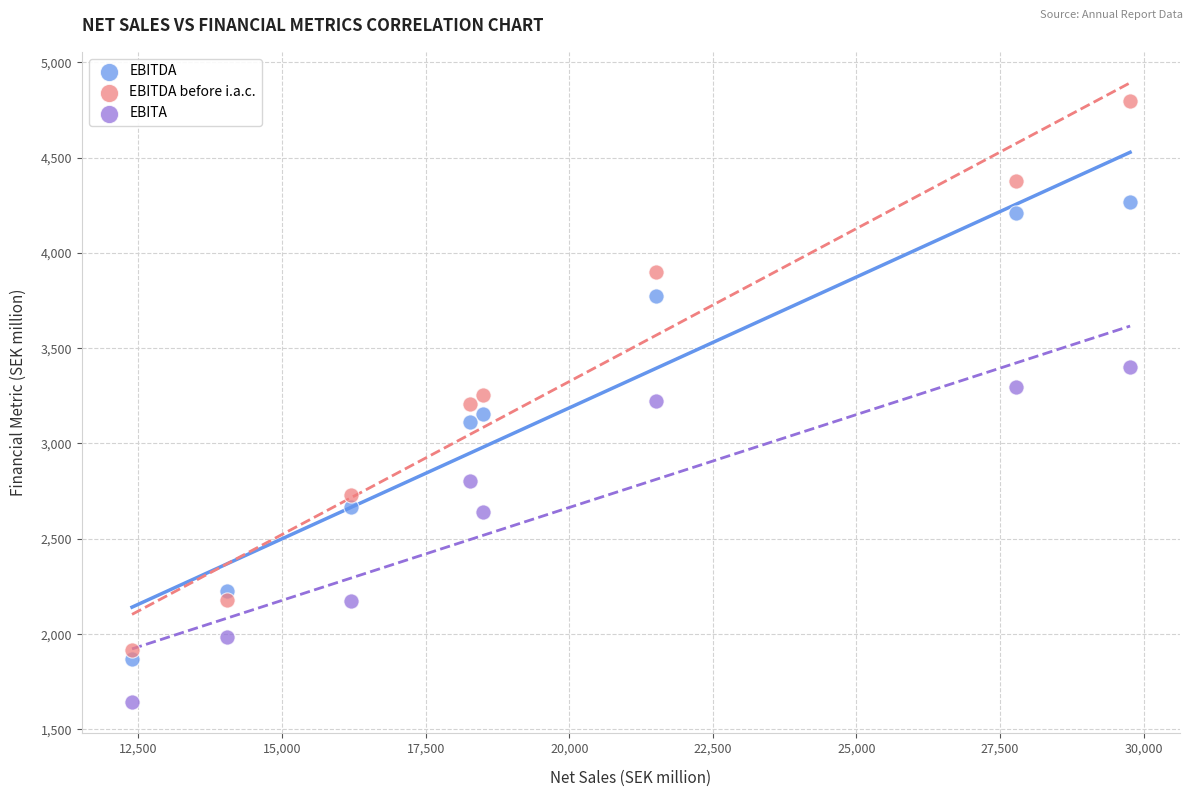

Which series reaches the minimum Y coordinate?

EBITA